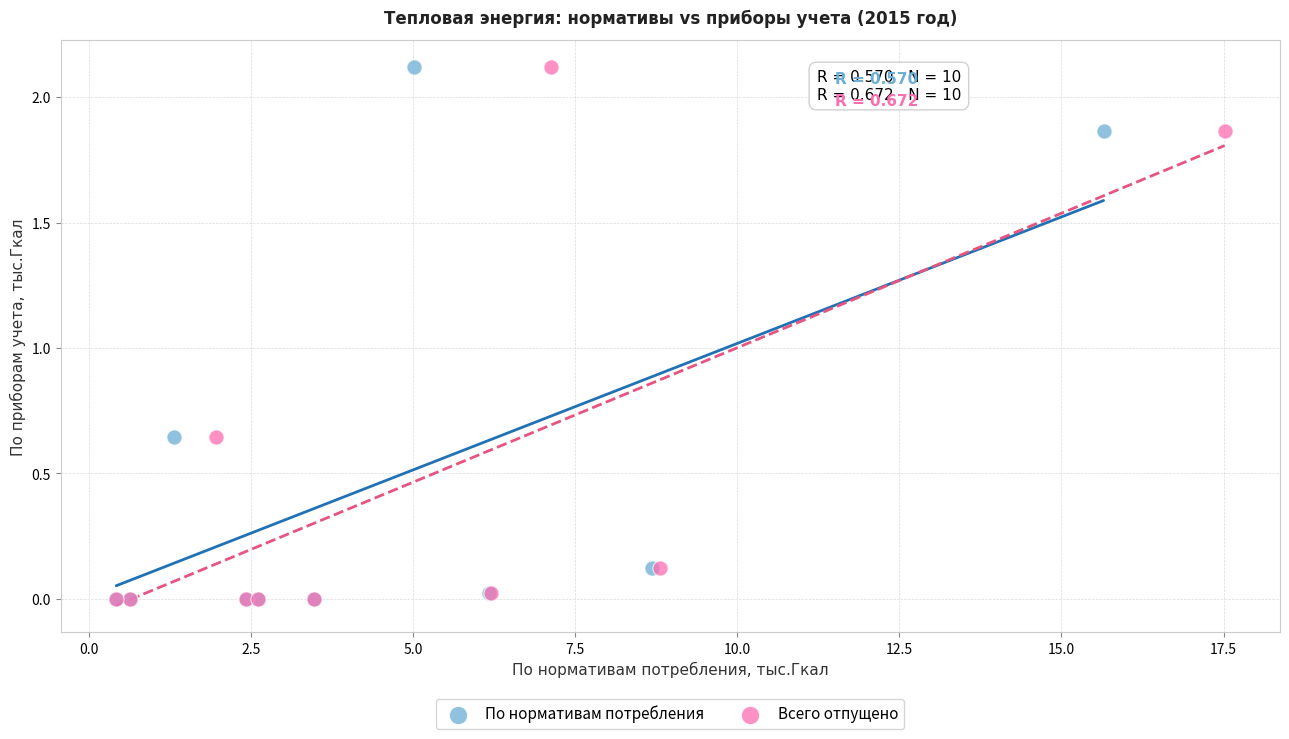

What are all the series names shown in the legend?

По нормативам потребления, Всего отпущено